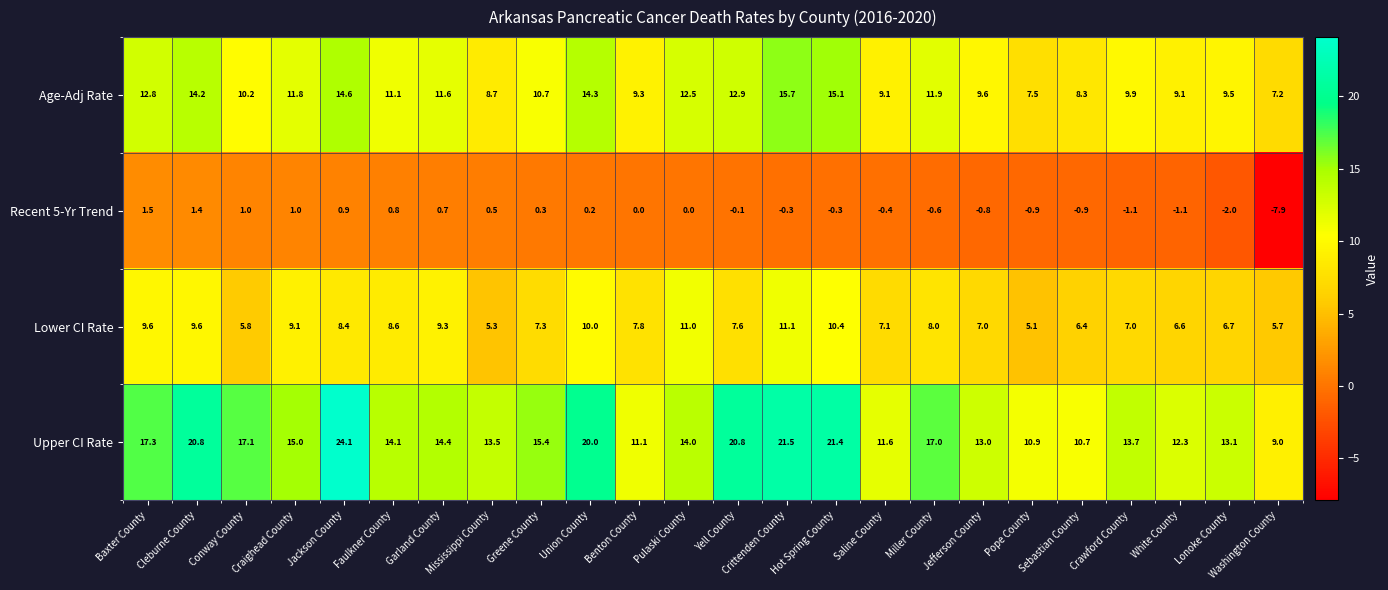

True or false: Age-Adj Rate has a value of 4.7 at Mississippi County.

False